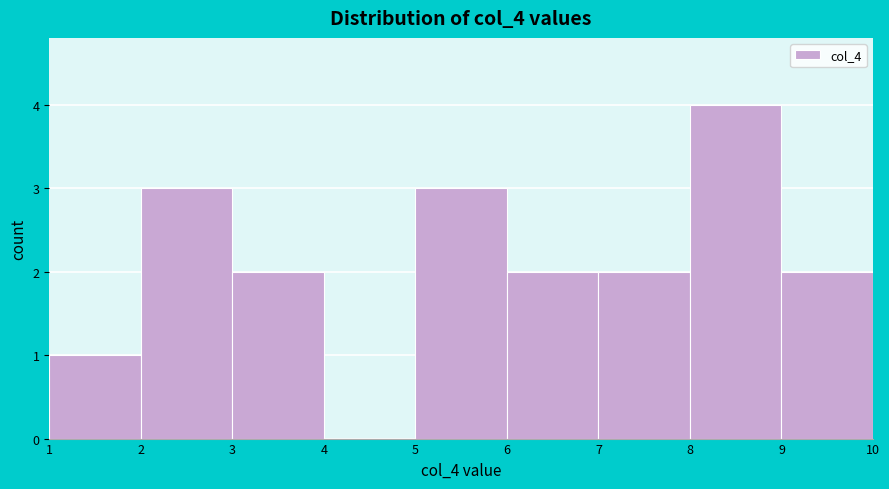

Reading left to right, transcribe this chart: for each bar, give the range it covers on the x-axis and its height. The values are not printed on the chart, so give them approximately, as read against the axis.

1 to 2: 1
2 to 3: 3
3 to 4: 2
4 to 5: 0
5 to 6: 3
6 to 7: 2
7 to 8: 2
8 to 9: 4
9 to 10: 2